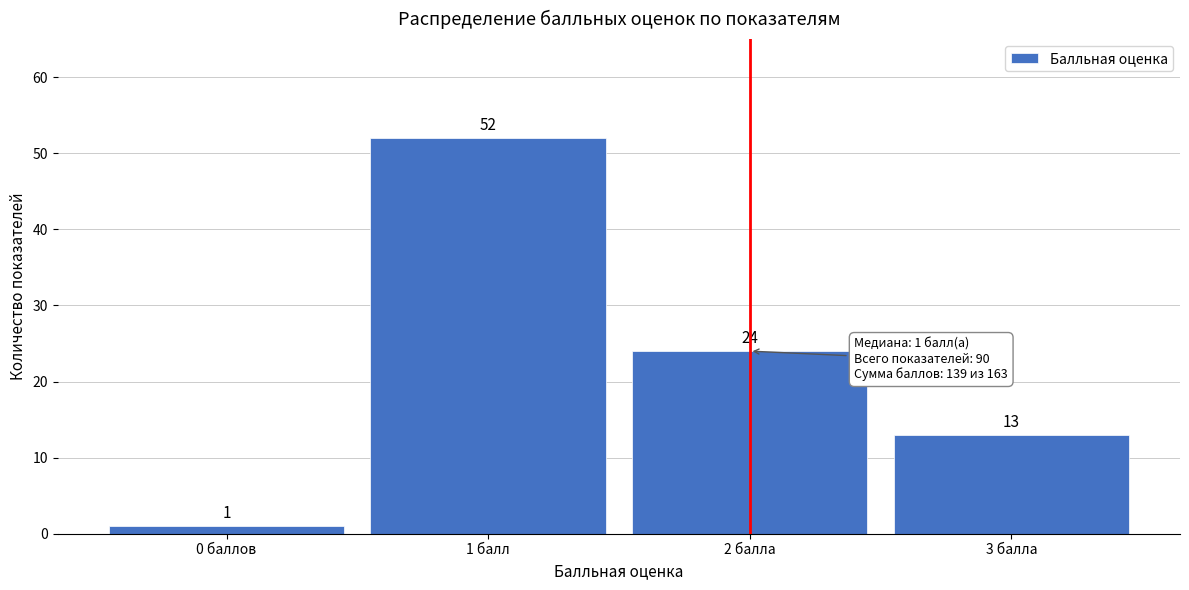

Reading right to left, what are all the values shown in this chart?

13	24	52	1